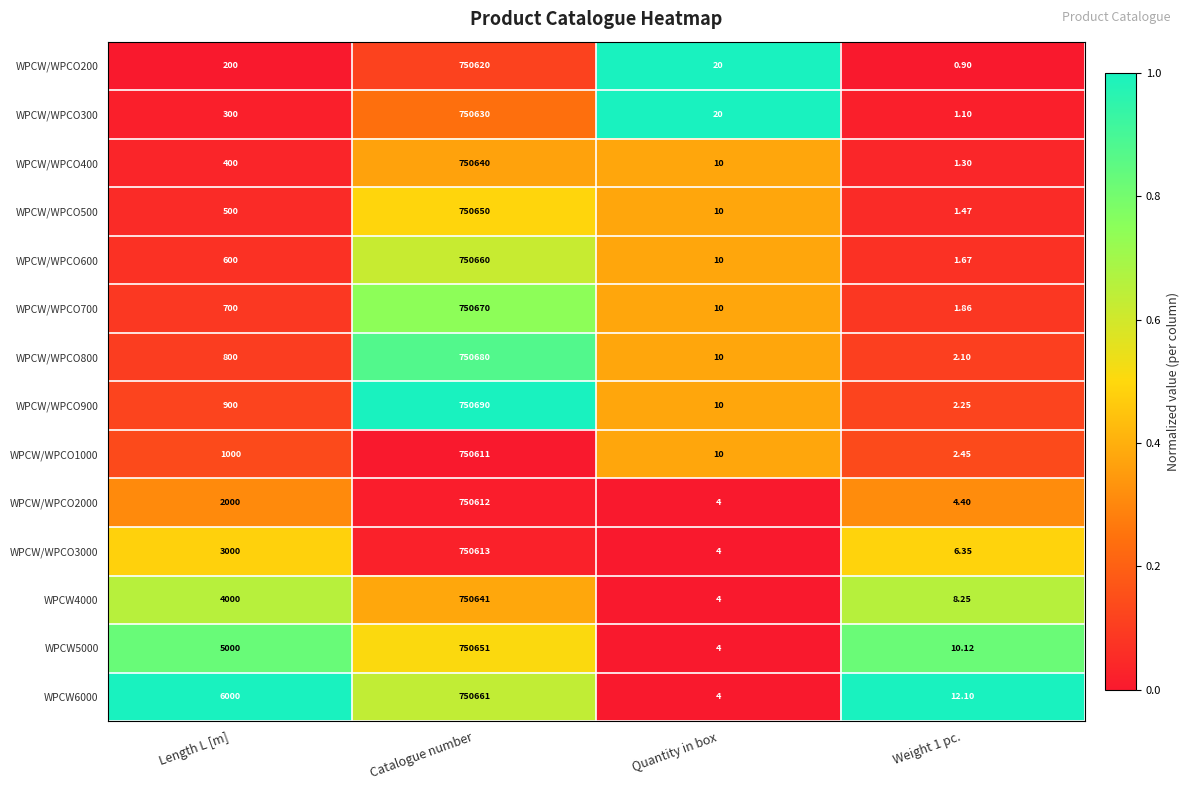

Which category has the highest value in the WPCW/WPCO400 series?

Catalogue number